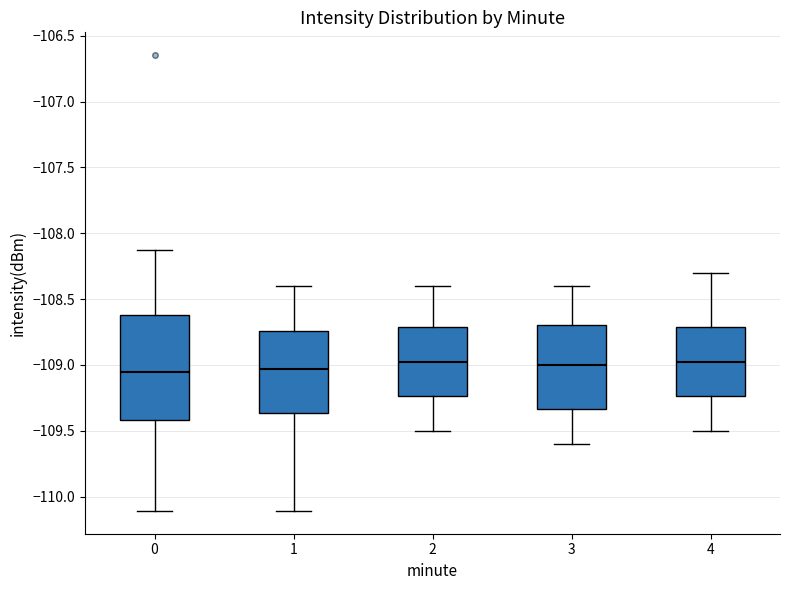

Reading left to right, transcribe this box plot: for each box, give where its median line is, the range the box spans, and where its two whiskers end, as read against the y-axis. The values are not printed on the chart, so give them approximately, as read against the axis.

0: median -109.05, box -109.40 to -108.60, whiskers -110.10 to -108.15
1: median -109.05, box -109.35 to -108.75, whiskers -110.10 to -108.40
2: median -108.95, box -109.25 to -108.70, whiskers -109.50 to -108.40
3: median -109.00, box -109.35 to -108.70, whiskers -109.60 to -108.40
4: median -108.95, box -109.25 to -108.70, whiskers -109.50 to -108.30